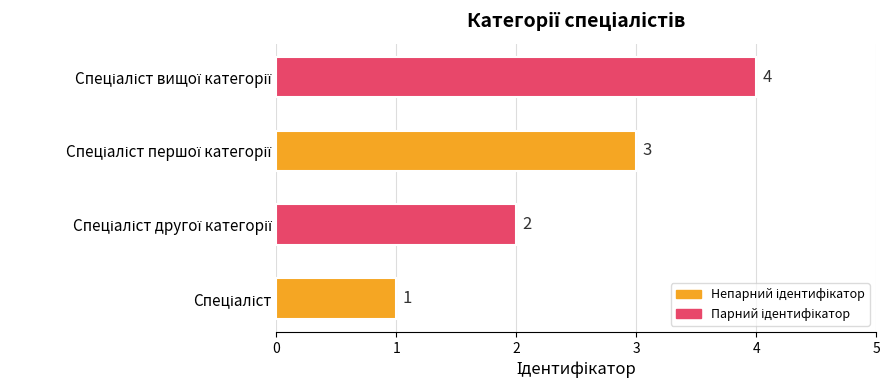

Count the values in the range 2 to 4.

3